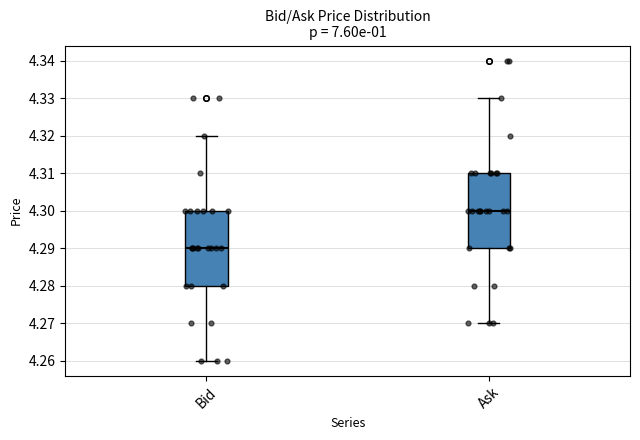

Which box has the highest median line?

Ask